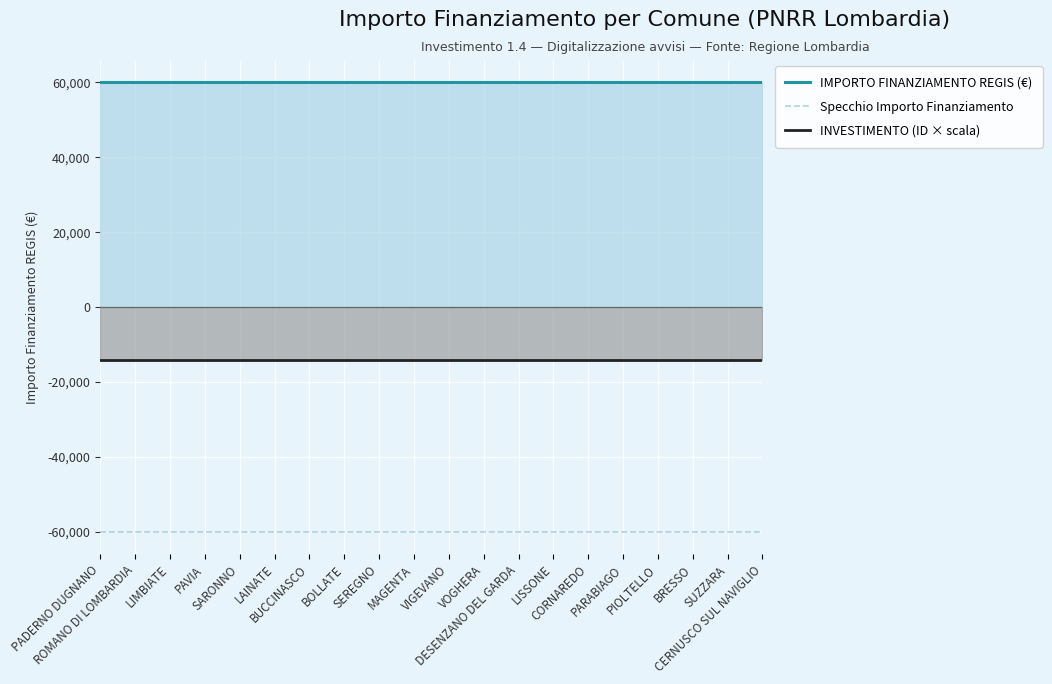

The value of IMPORTO FINANZIAMENTO REGIS (€) at LIMBIATE is 38523. True or false?

False